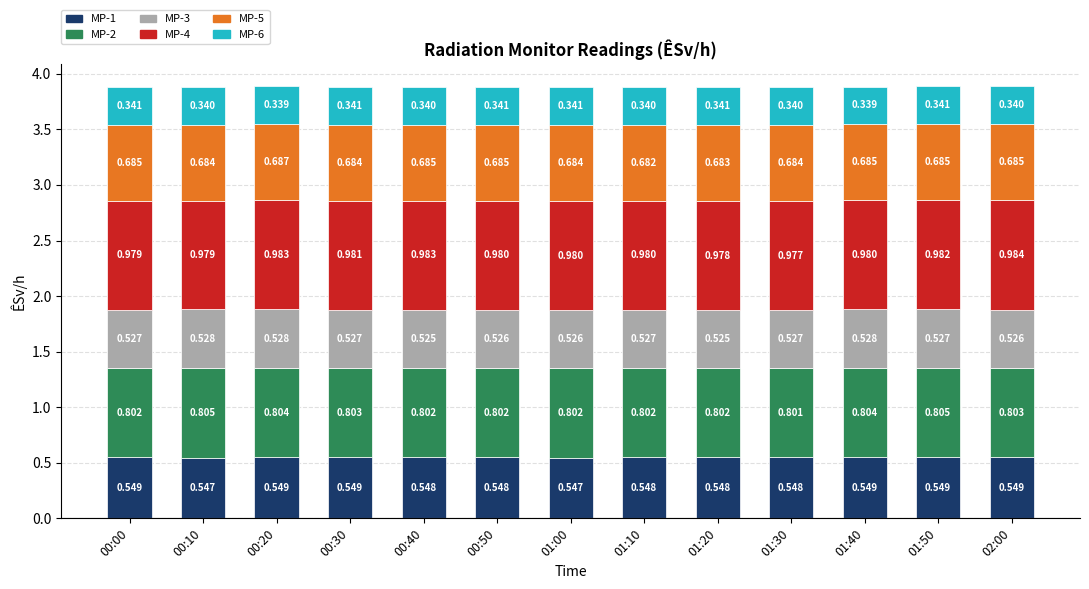

Which series changed the most between 00:40 and 01:40?

MP-3